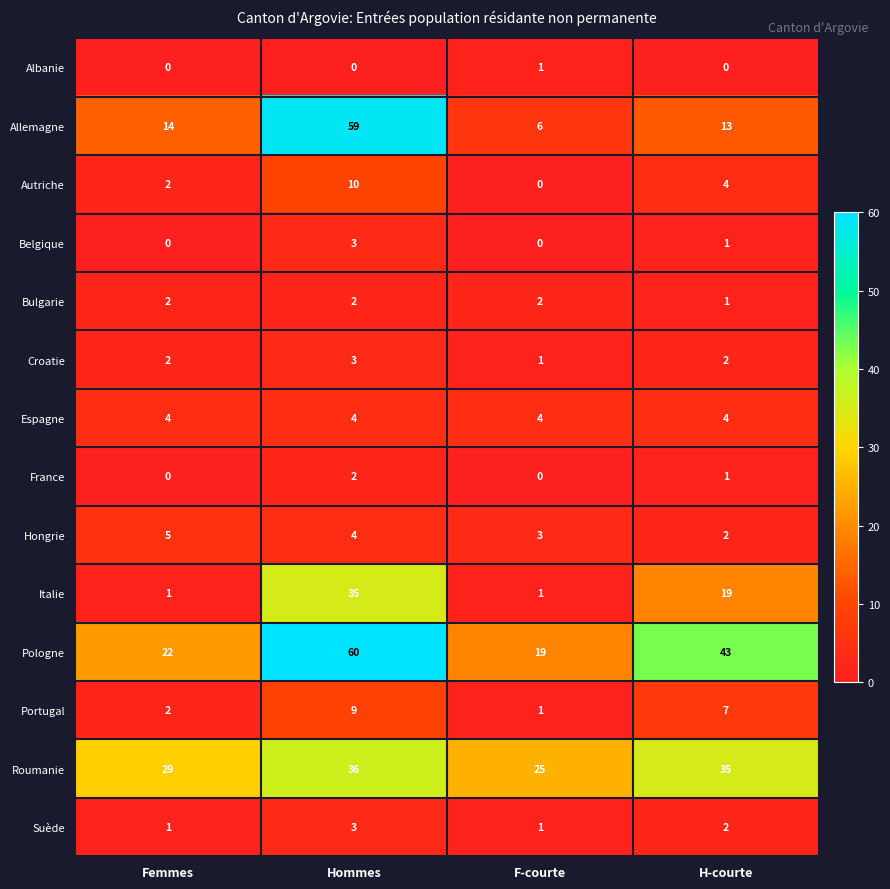

At which category is the sum across all series the highest?

Hommes